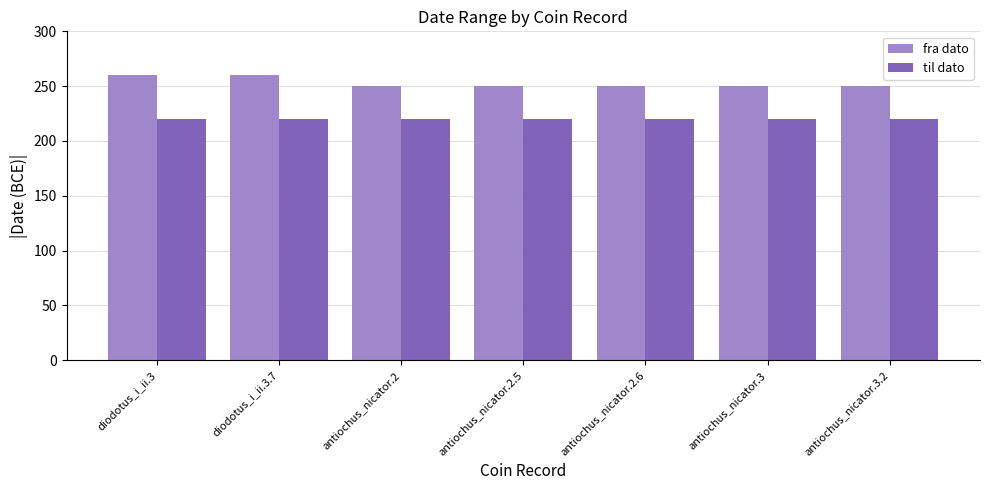

What is the difference between the second highest and minimum values in the fra dato series?

10